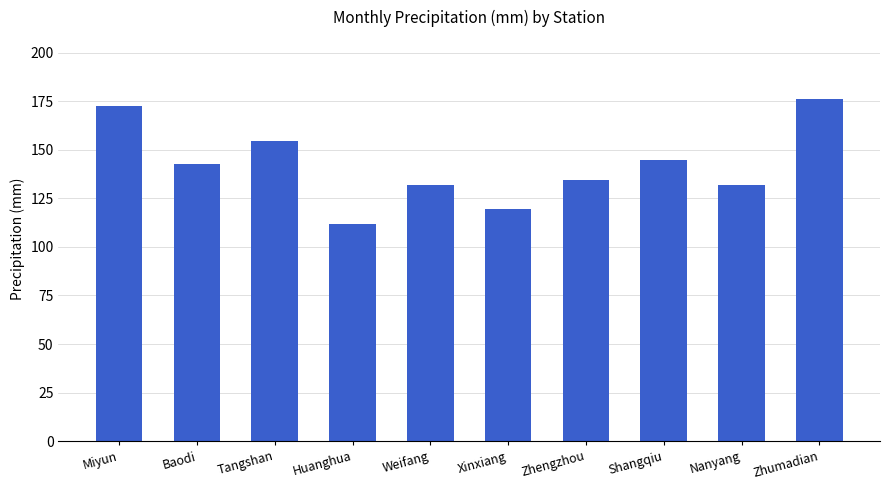

What is the difference between the maximum and minimum values?

64.7